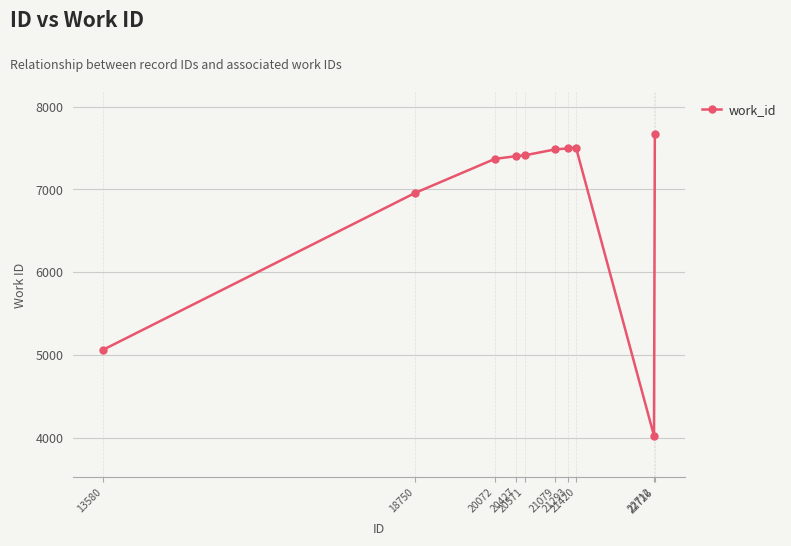

What is the difference between the second highest and second lowest values?

2439